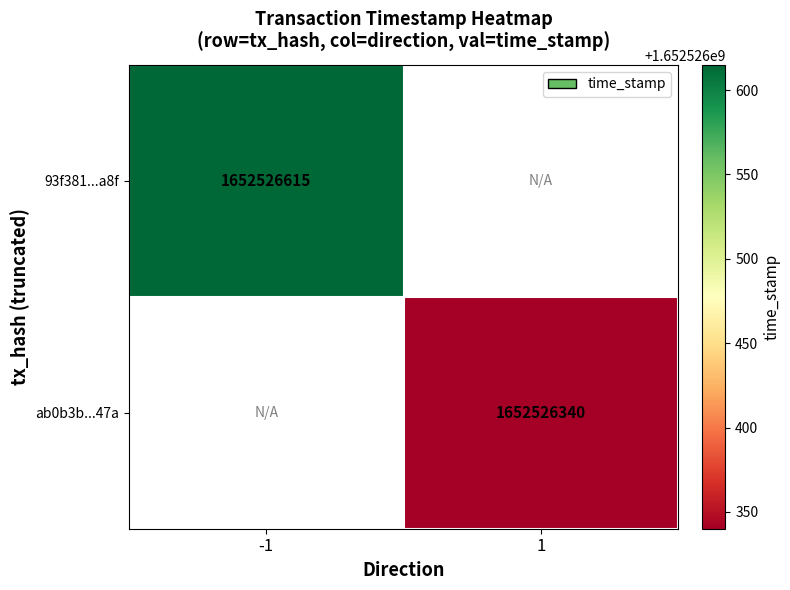

Reading right to left, transcribe all the data shown in this chart.

93f381c3972fdfe7b6673edae820ff03e7b5a8f: 1652526615	-1
ab0b3b1574255c3c85e583cb7f7039d9fe9547a: 1652526340	1